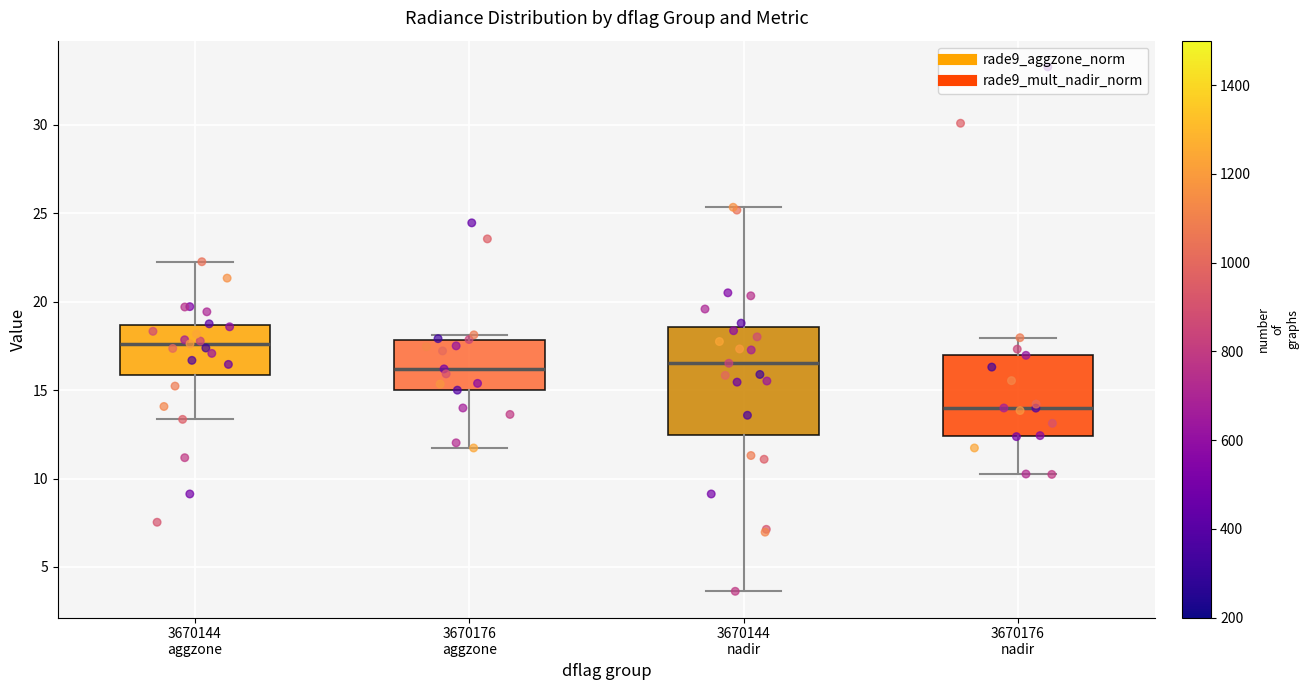

Reading left to right, read every box against the y-axis: the position of its median line, the range the box covers, and the ends of its whiskers. The values are not printed on the chart, so give them approximately, as read against the axis.

3670144 aggzone: median 17.5, box 16.0 to 18.5, whiskers 13.5 to 22.5
3670176 aggzone: median 16.0, box 15.0 to 18.0, whiskers 11.5 to 18.0 (just above the box's upper edge)
3670144 nadir: median 16.5, box 12.5 to 18.5, whiskers 3.5 to 25.5
3670176 nadir: median 14.0, box 12.5 to 17.0, whiskers 10.0 to 18.0